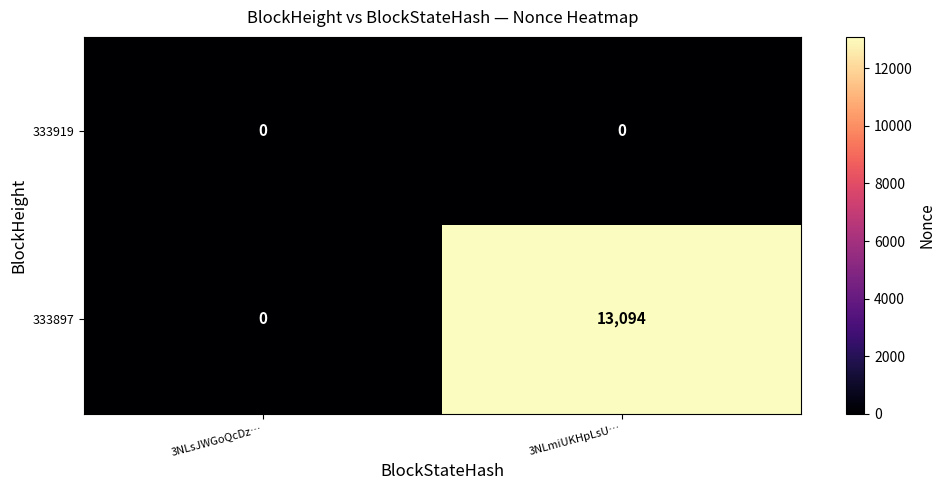

Rank the categories by 333897 value from highest to lowest.

3NLmiUKHpLsU…, 3NLsJWGoQcDz…